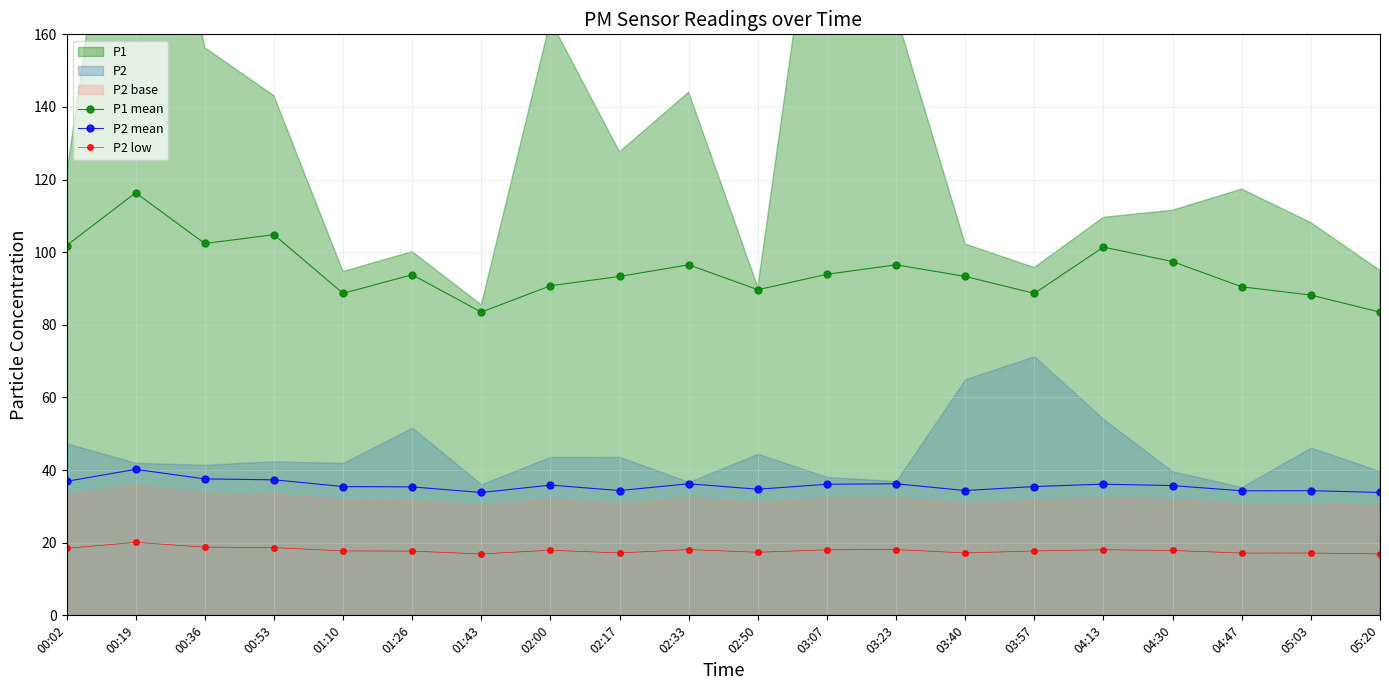

Reading left to right, extract all data points from this chart.

P1 mean: 101.8	116.4	102.4	104.8	88.7	93.8	83.5	90.8	93.3	96.5	89.7	93.9	96.5	93.3	88.7	101.4	97.4	90.5	88.2	83.5
P2 mean: 36.9	40.2	37.6	37.3	35.5	35.4	33.8	35.9	34.4	36.2	34.7	36.1	36.2	34.4	35.5	36.1	35.7	34.3	34.3	33.8
P2 low: 18.4	20.1	18.8	18.7	17.7	17.7	16.9	17.9	17.2	18.1	17.4	18.1	18.1	17.2	17.7	18.1	17.9	17.1	17.2	16.9